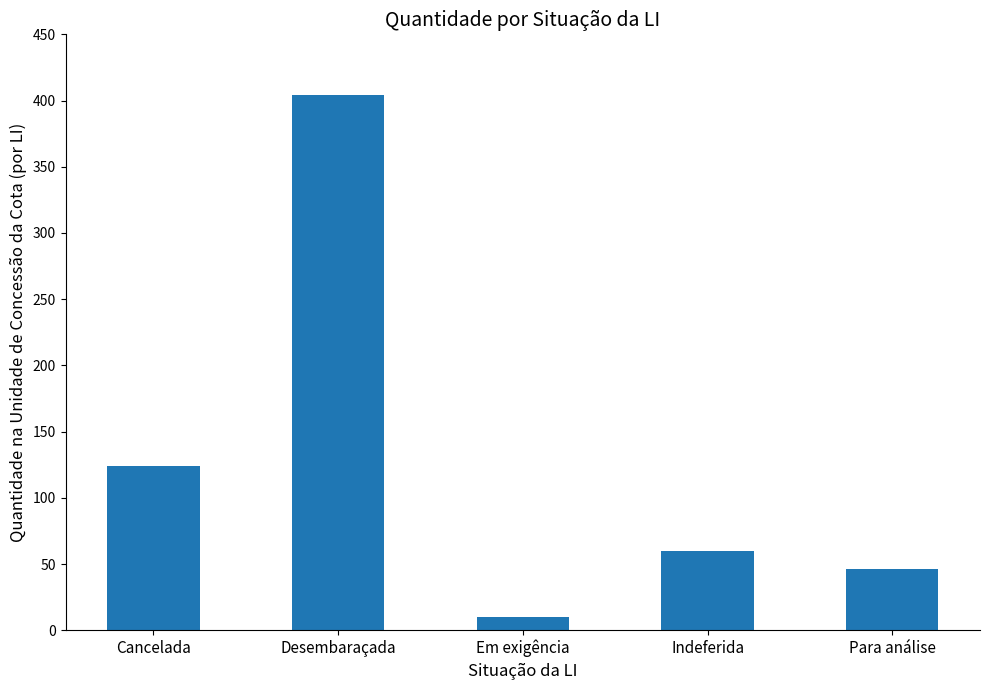

Does the chart contain any negative values?

No